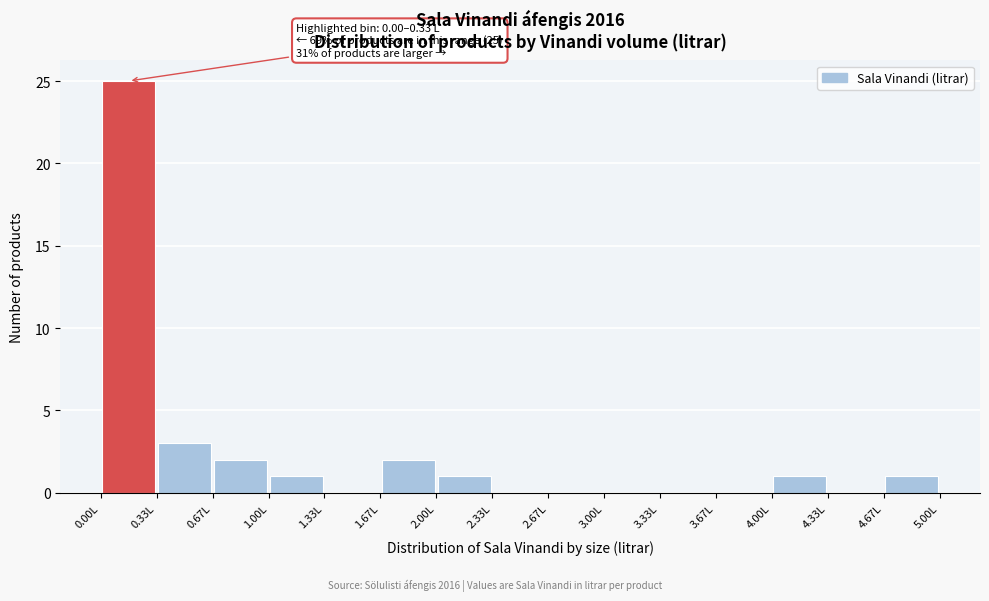

Which range on the x-axis has the tallest bar?

0.00 to 0.35